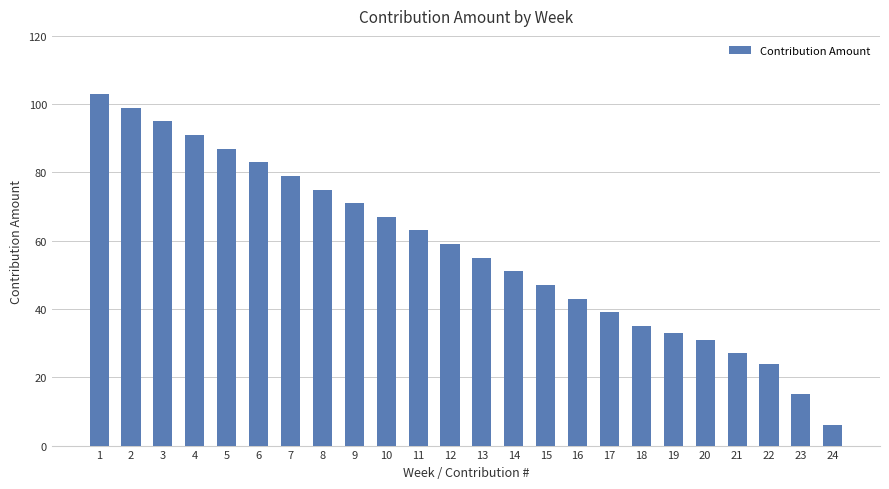

What is the greatest value displayed?

103